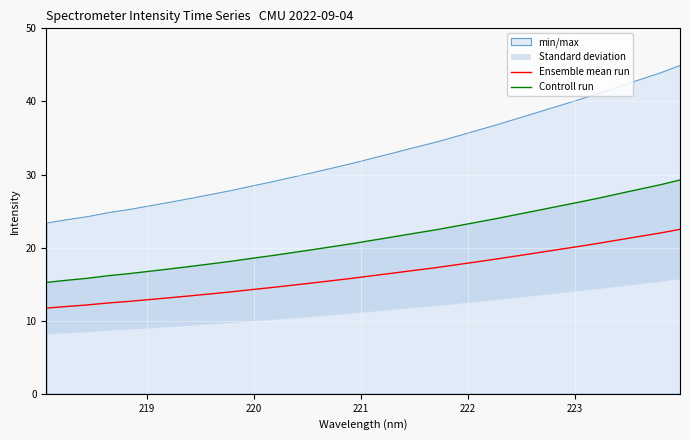

What is the lowest value of the Ensemble mean run series?

11.7